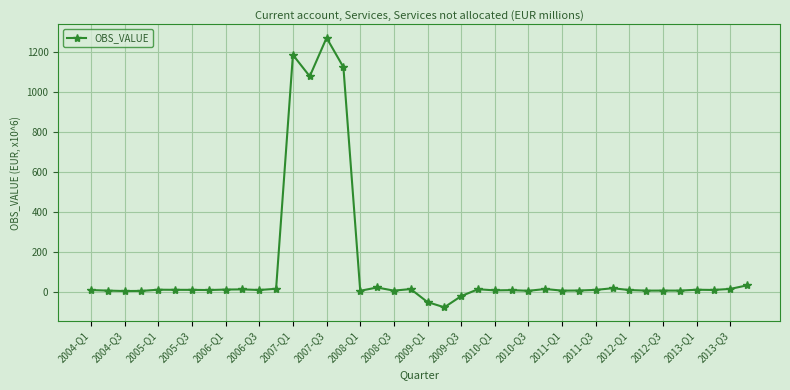

What is the average value?

120.1